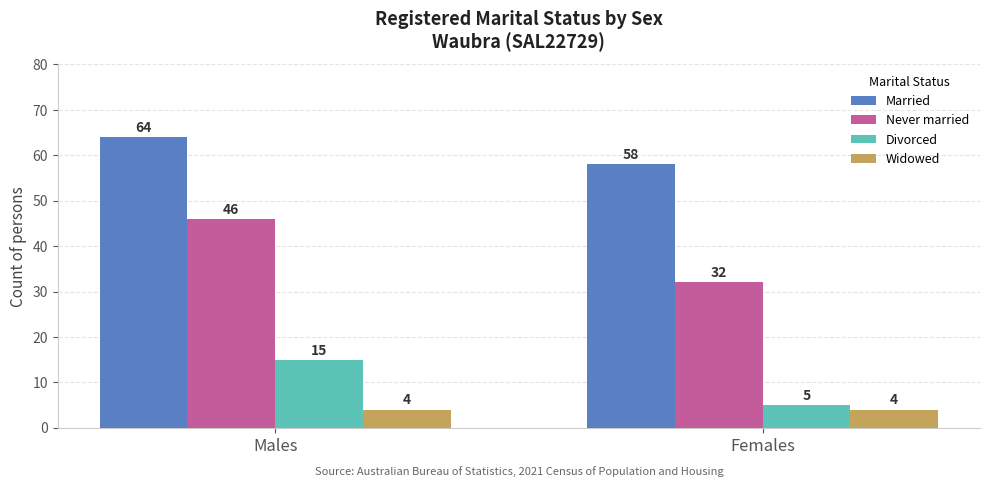

How many values in the Married series are below 64?

1